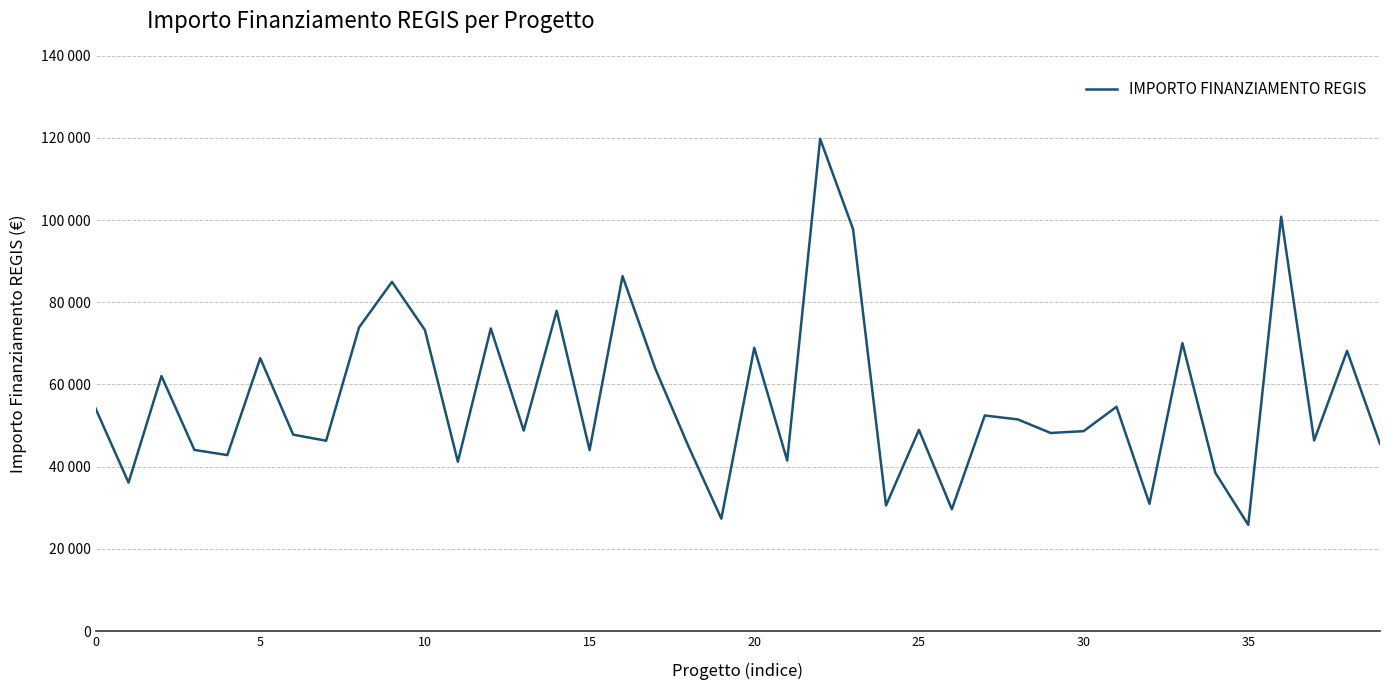

True or false: there are more than 2 points higher than both neighbors.

True